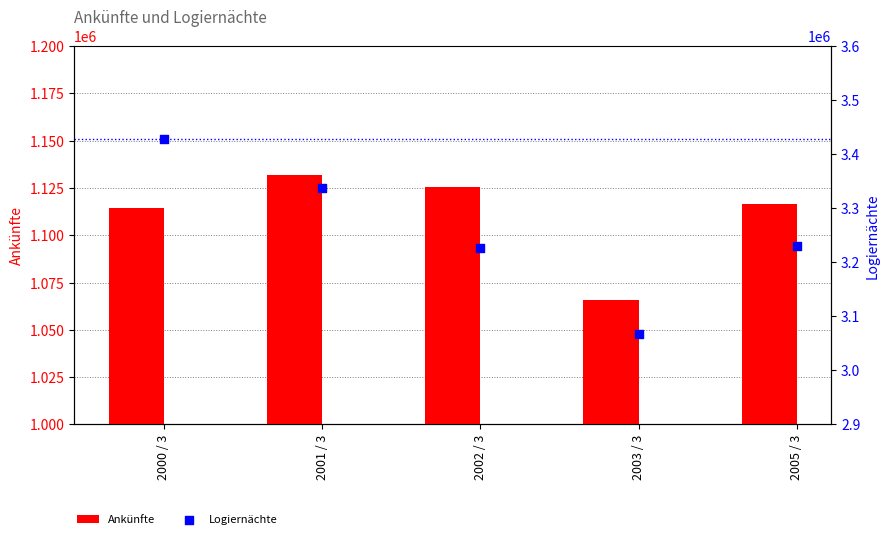

Is the value of Logiernächte at 2002 / 3 greater than the value of Ankünfte at 2001 / 3?

Yes